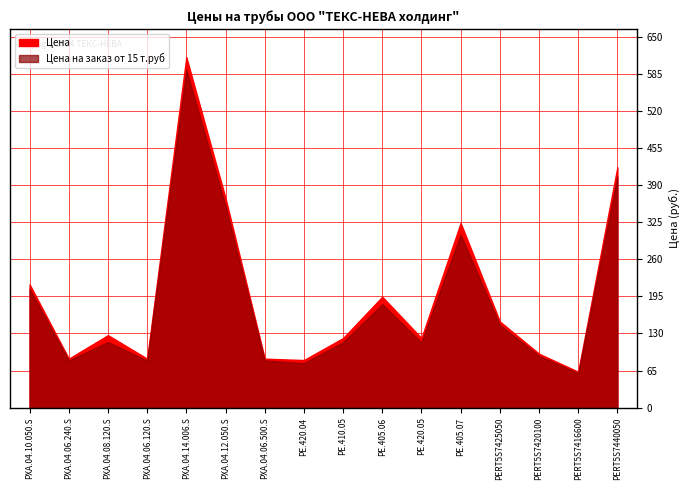

Reading left to right, what are all the values shown in this chart?

Цена: PXA.04.10.050.S=216.0	PXA.04.06.240.S=85.8	PXA.04.08.120.S=127.0	PXA.04.06.120.S=85.8	PXA.04.14.006.S=614.0	PXA.04.12.050.S=367.0	PXA.04.06.500.S=85.8	PE.420.04=83.4	PE.410.05=121.9	PE.405.06=194.3	PE.420.05=121.9	PE.405.07=323.5	PERT5S7425050=151.0	PERT5S7420100=94.5	PERT5S7416600=62.9	PERT5S7440050=421.0
Цена на заказ от 15 т.руб: PXA.04.10.050.S=208.0	PXA.04.06.240.S=82.7	PXA.04.08.120.S=115.0	PXA.04.06.120.S=82.7	PXA.04.14.006.S=592.0	PXA.04.12.050.S=353.0	PXA.04.06.500.S=82.7	PE.420.04=77.9	PE.410.05=114.5	PE.405.06=181.4	PE.420.05=114.5	PE.405.07=303.3	PERT5S7425050=145.0	PERT5S7420100=91.0	PERT5S7416600=60.6	PERT5S7440050=405.0